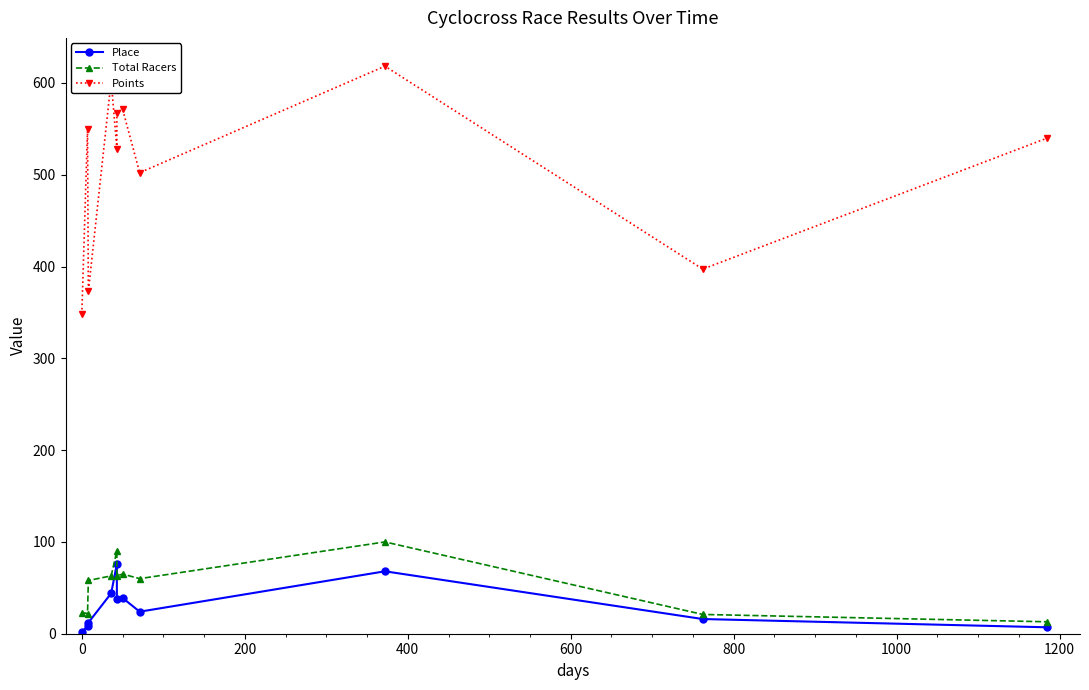

True or false: Place has a value of 1.8 at 0.

False